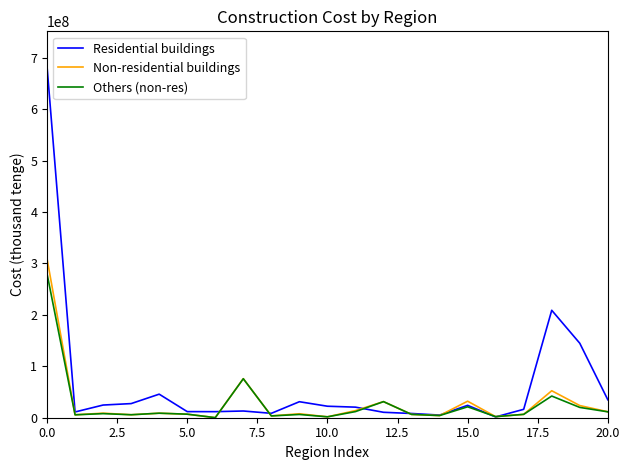

Which series has the largest total across all categories?

Residential buildings